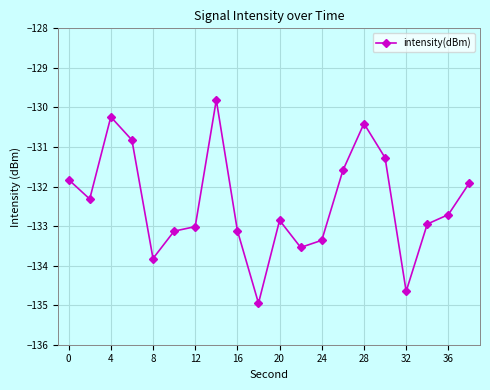

What is the difference between the maximum and minimum values?

5.1